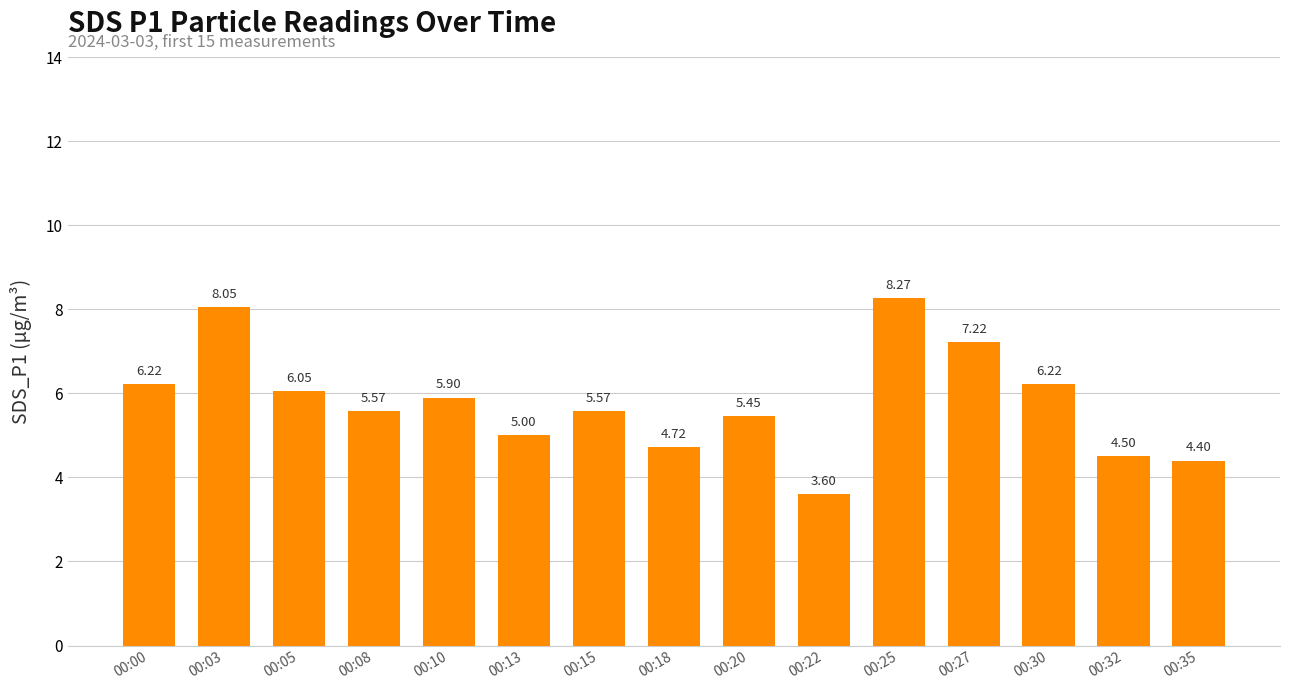

What is the minimum value shown in the chart?

3.6